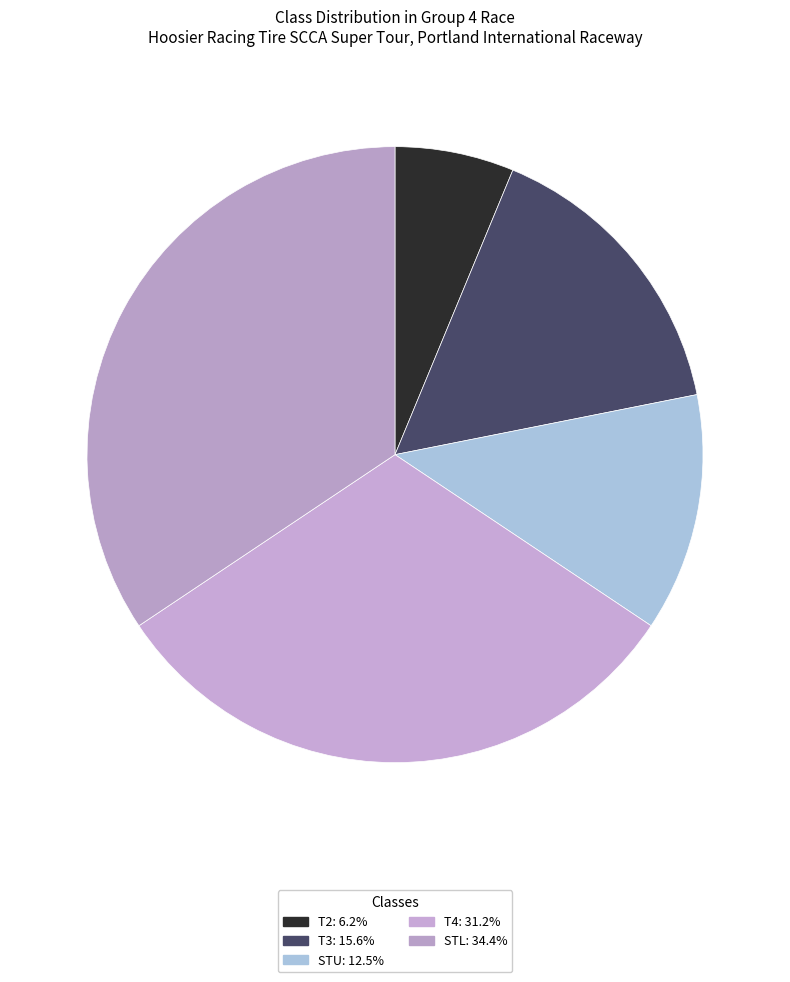

What portion of the pie excludes STU?

87.5%